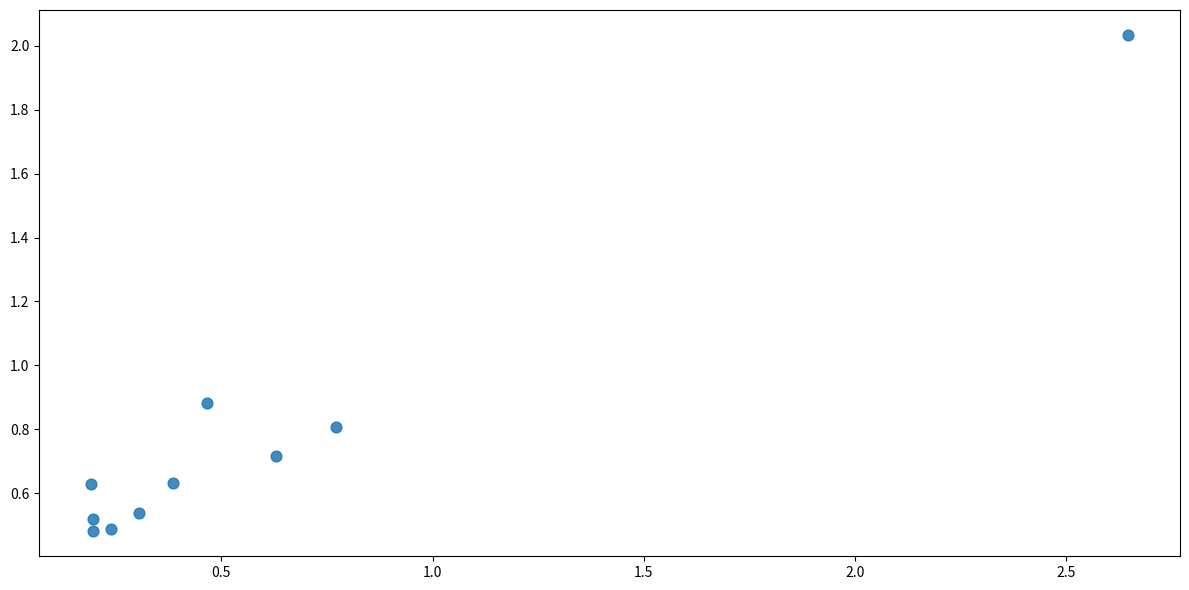

What is the range of X values (max minus min)?

2.5